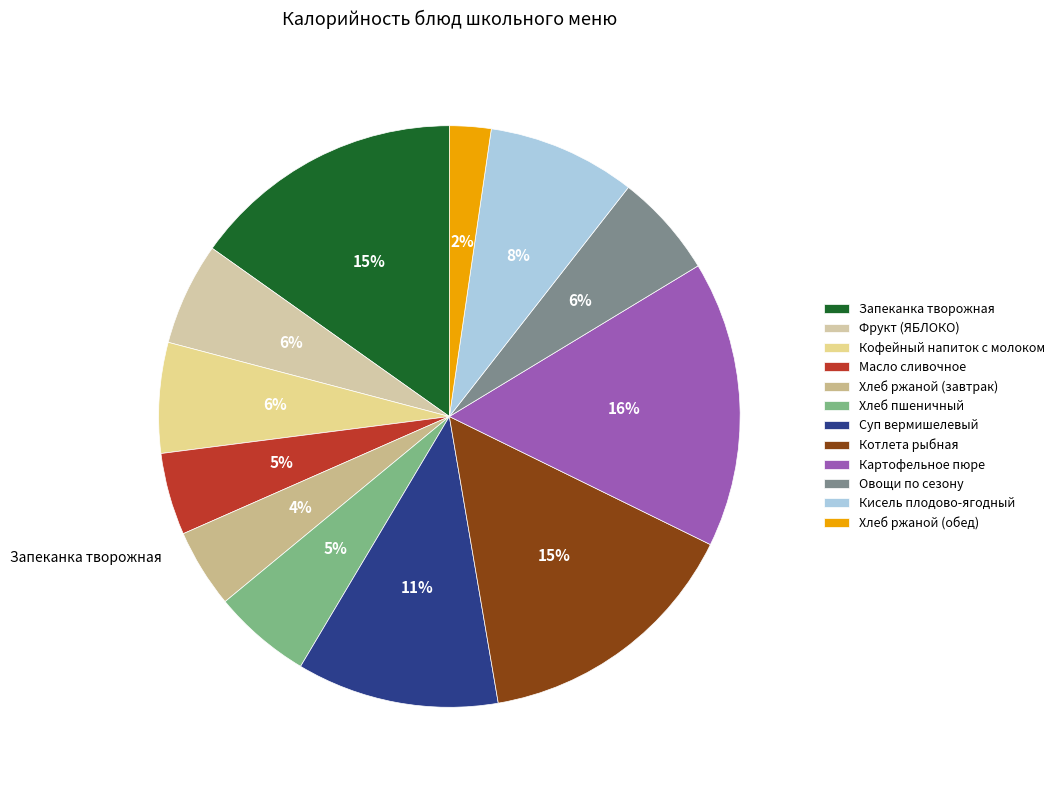

Combined, what portion of the pie is Хлеб ржаной (завтрак) and Картофельное пюре?

20.3%